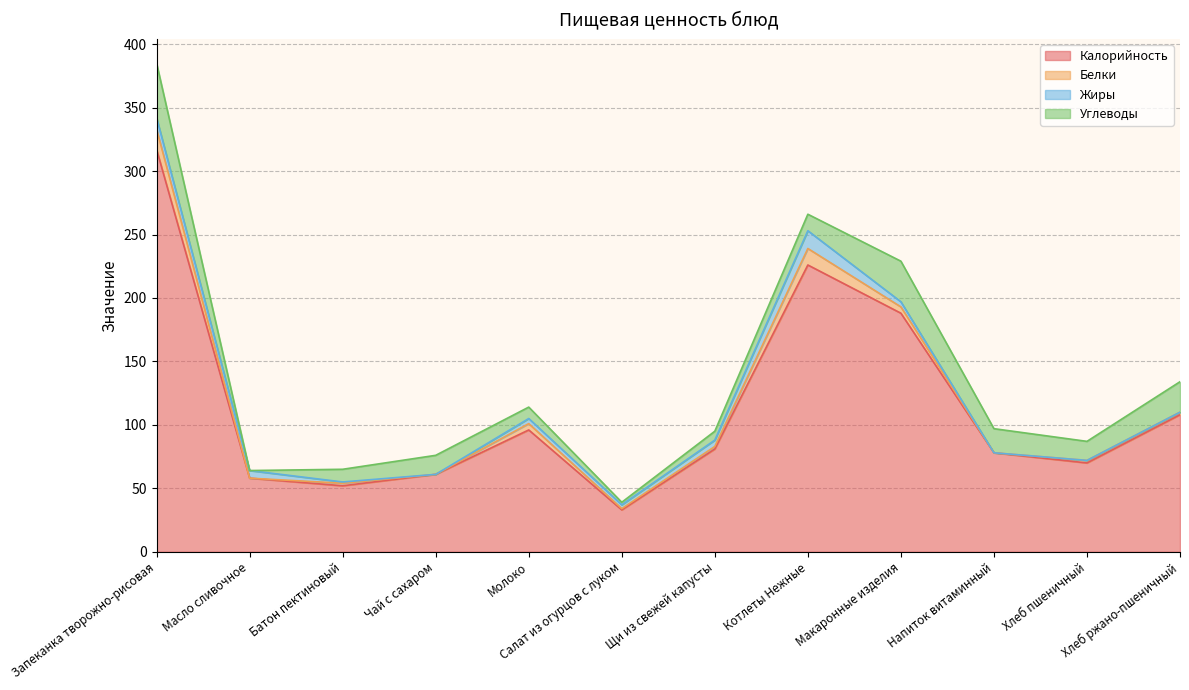

Reading left to right, list all the values displayed in this chart.

Калорийность: 317	58	52	61	96	33	81	226	188	78	70	108
Белки: 16	0	2	0	5	1	2	13	5	0	2	2
Жиры: 9	6	1	0	4	3	5	14	4	0	0	0
Углеводы: 43	0	10	15	9	2	7	13	32	19	15	24